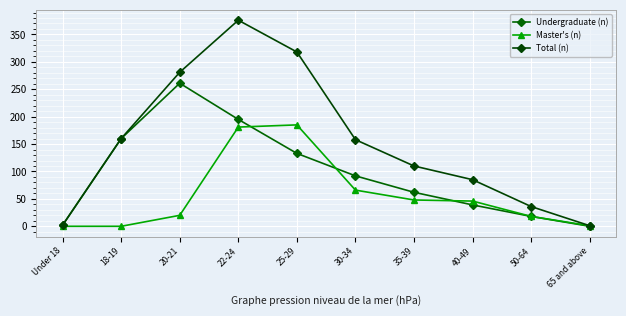

How many distinct data groups are displayed?

3